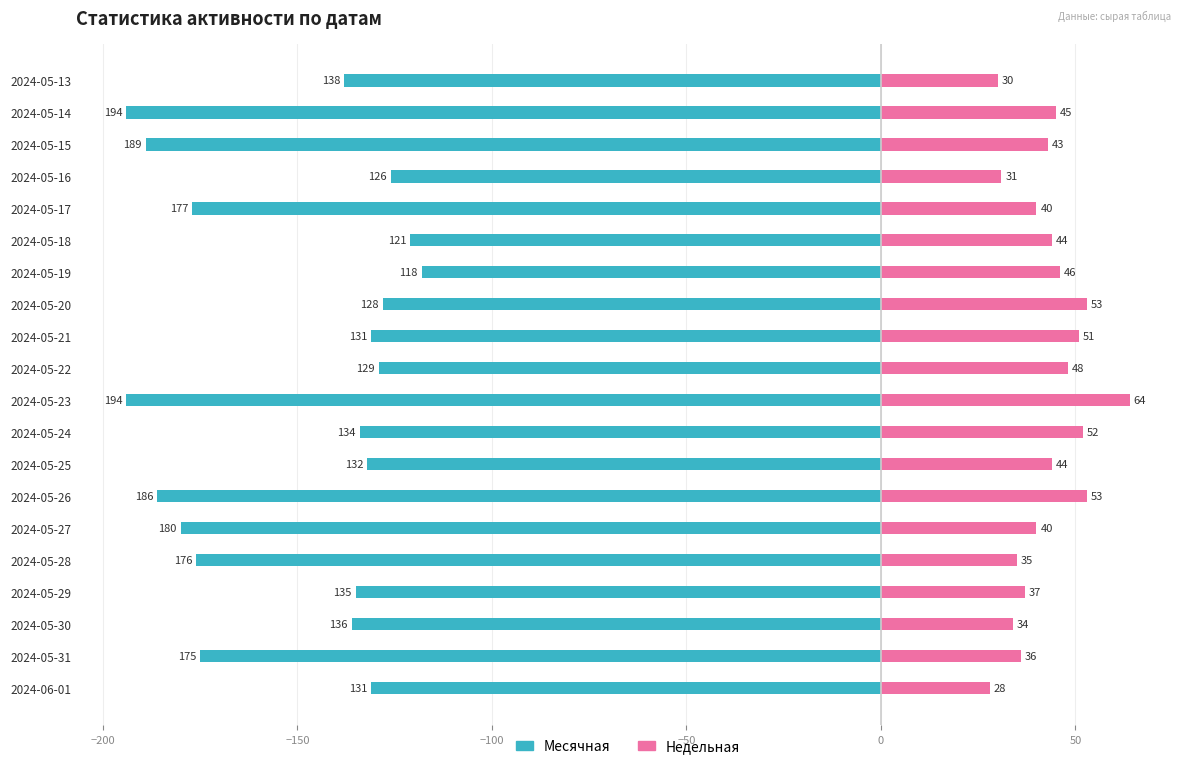

How many bars are there in each group?

2